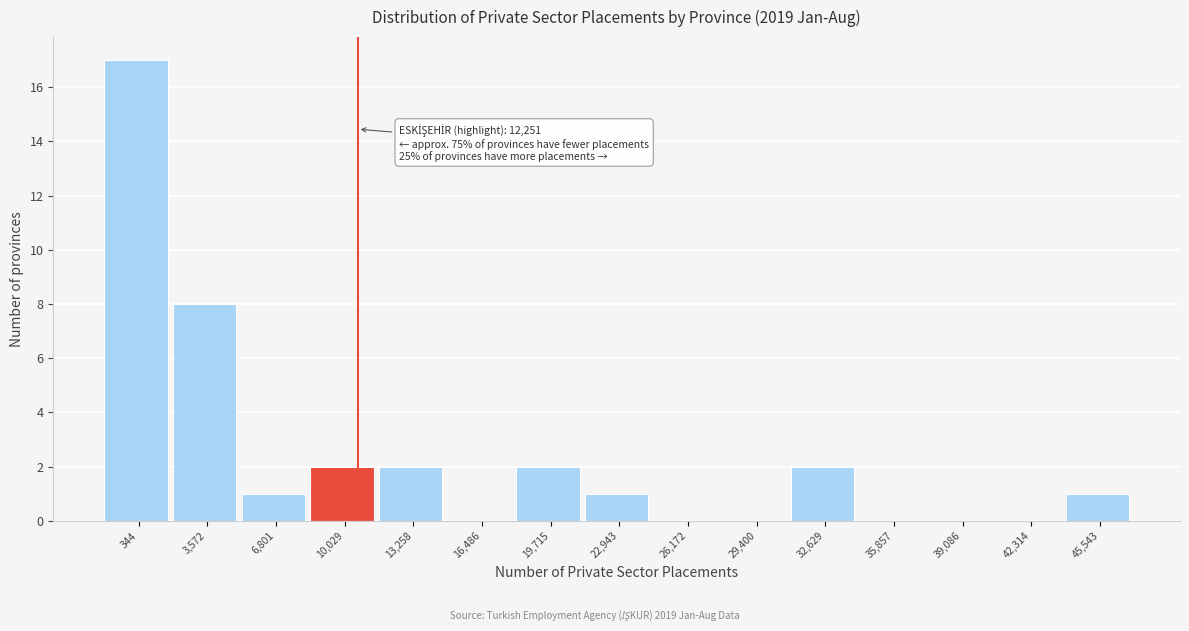

Reading left to right, list all the values displayed in this chart.

344=17	3,572=8	6,801=1	10,029=2	13,258=2	16,486=0	19,715=2	22,943=1	26,172=0	29,400=0	32,629=2	35,857=0	39,086=0	42,314=0	45,543=1